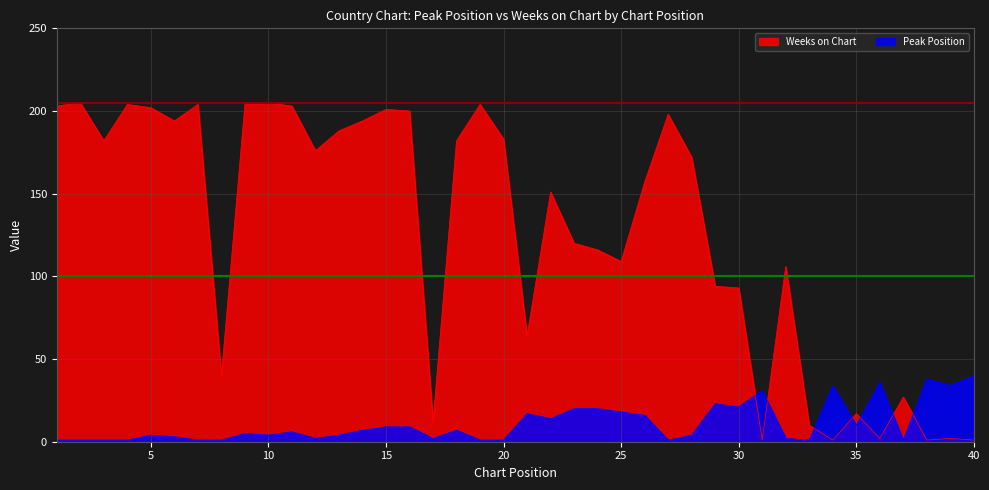

Is the value of Weeks on Chart at 19 greater than the value of Peak Position at 19?

Yes